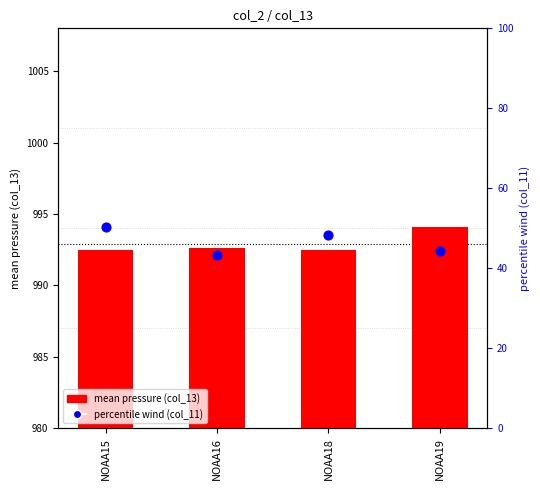

What is the total value across all series at NOAA15?

1042.9